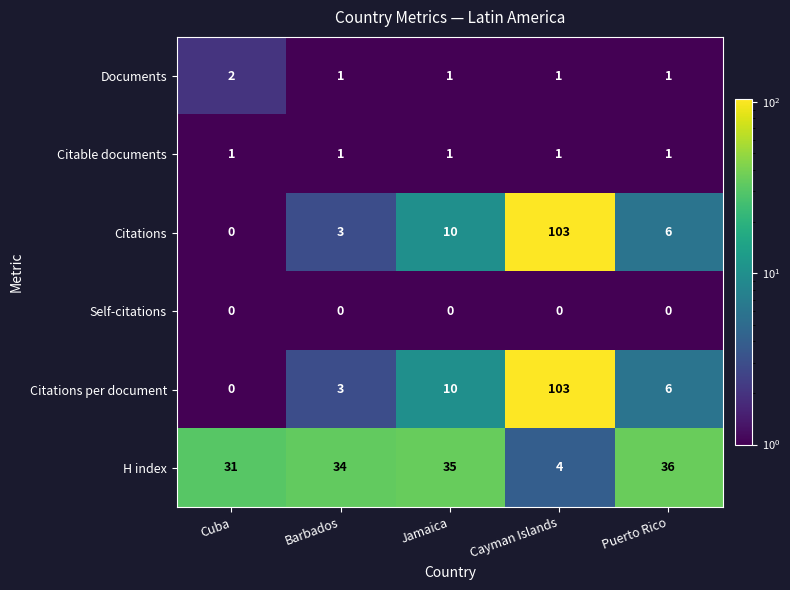

Reading right to left, extract all data points from this chart.

Documents: 1	1	1	1	2
Citable documents: 1	1	1	1	1
Citations: 6	103	10	3	0
Self-citations: 0	0	0	0	0
Citations per document: 6	103	10	3	0
H index: 36	4	35	34	31